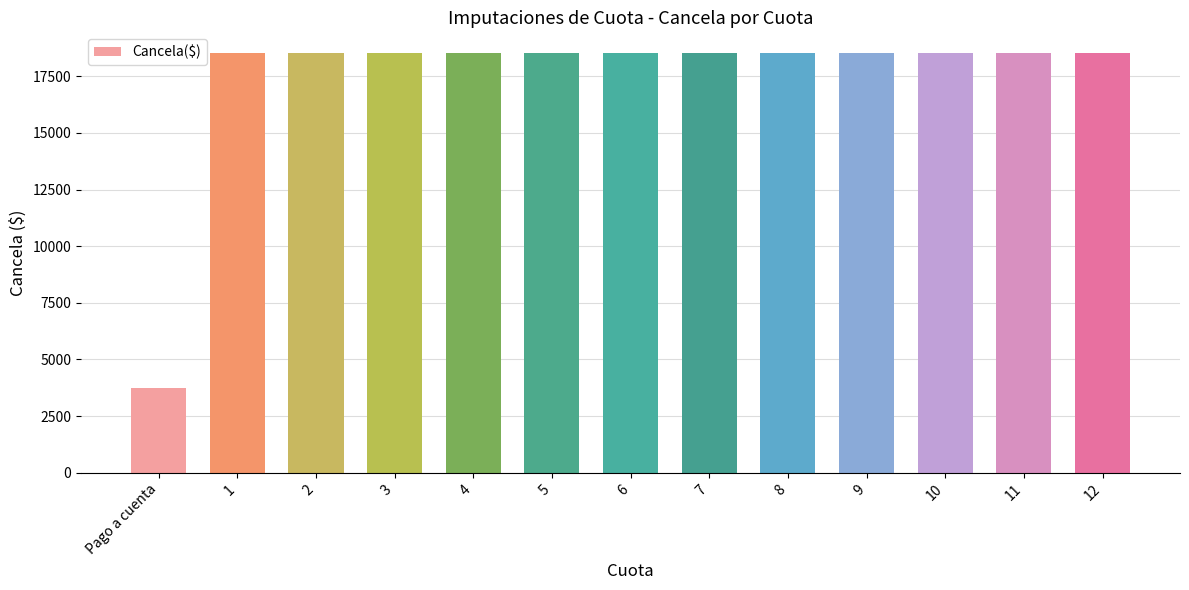

What is the sum of all values?

225890.3